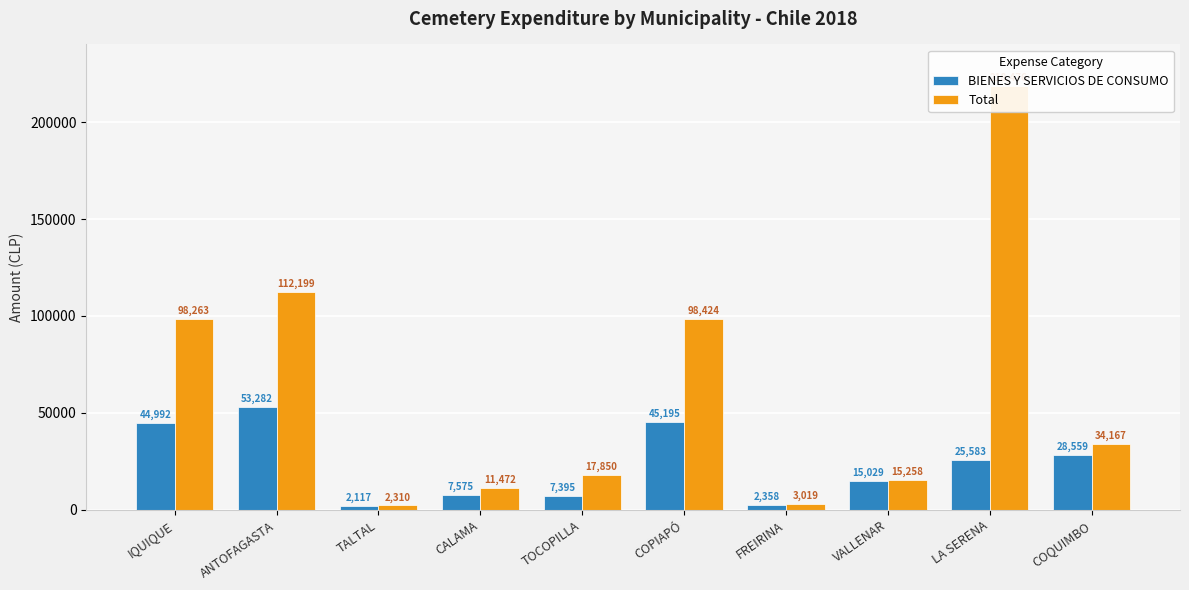

What is the approximate value of Total at COPIAPÓ, to the nearest 10?

98420